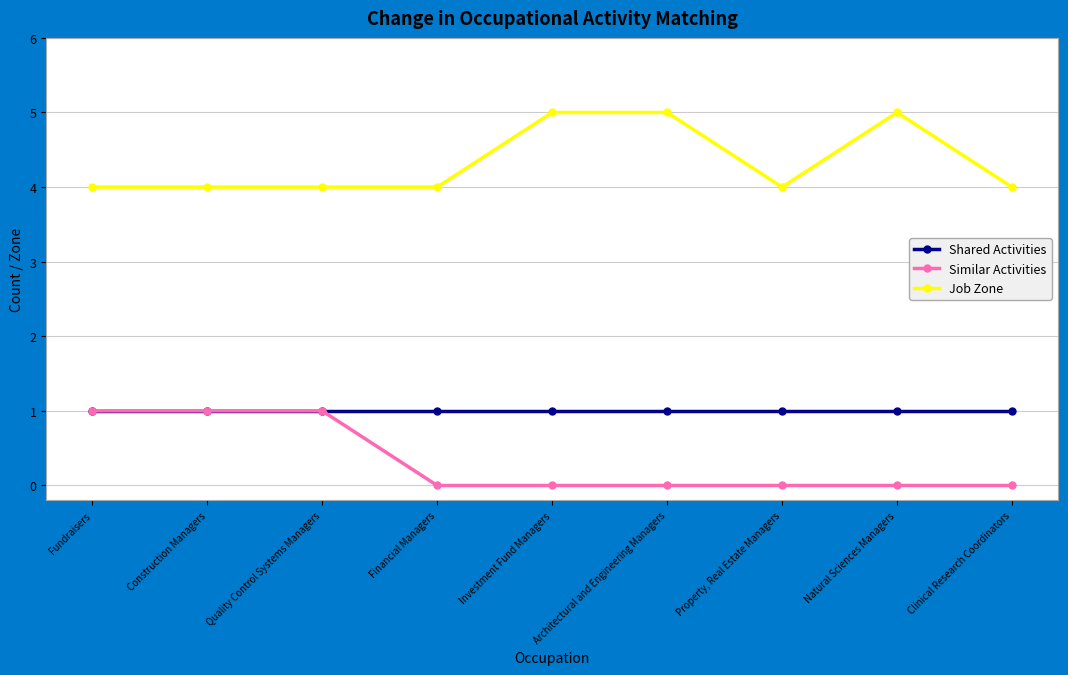

List the series in order of their overall mean, highest first.

Job Zone, Shared Activities, Similar Activities